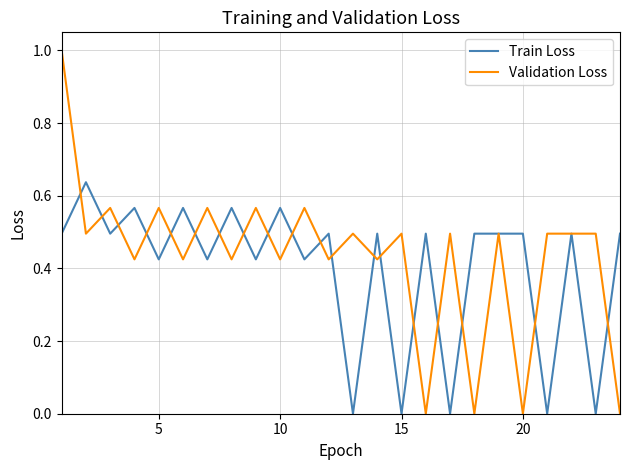

Which series has the widest spread of values?

Validation Loss